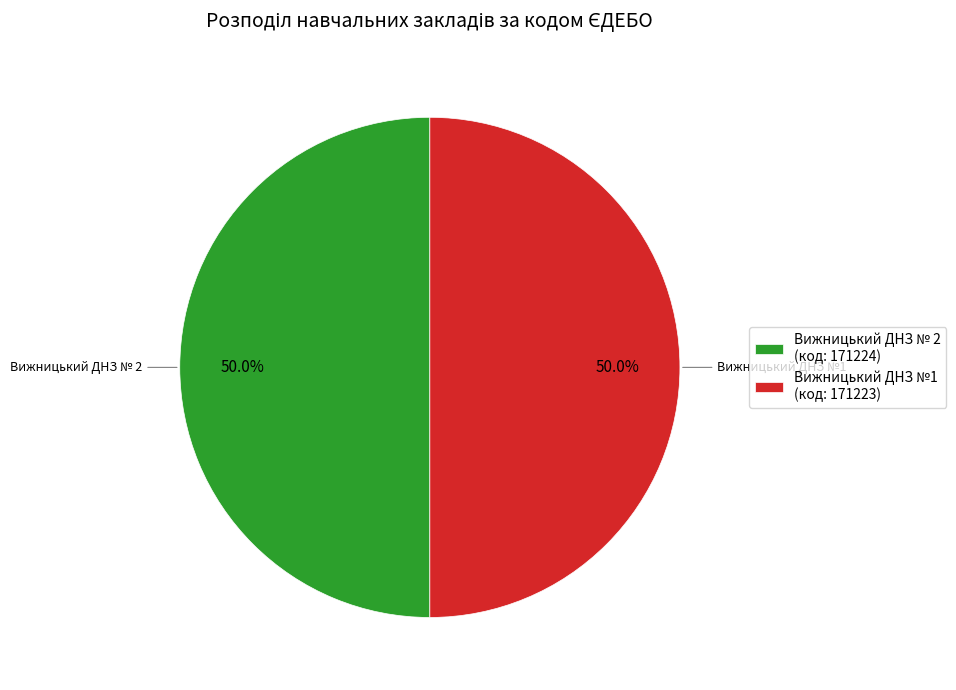

Approximately how many times larger is the value at Вижницький ДНЗ № 2 (код: 171224) compared to Вижницький ДНЗ №1 (код: 171223)?

1.0